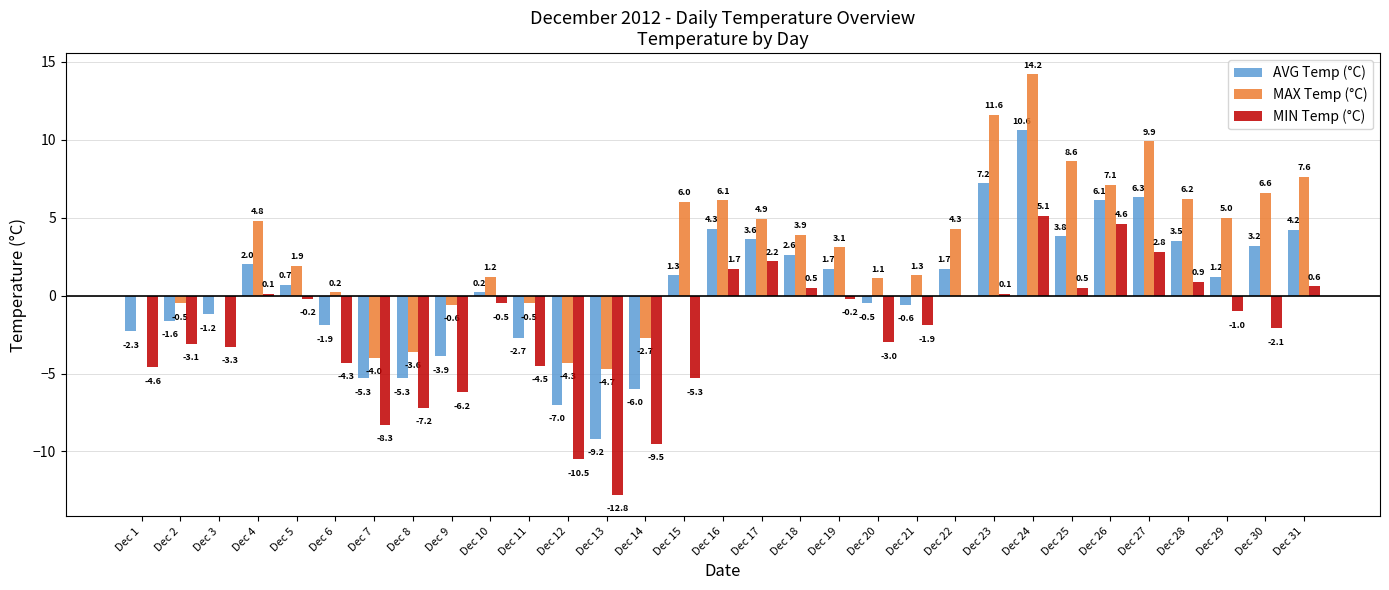

How many data points in AVG Temp (°C) are above 1?

16